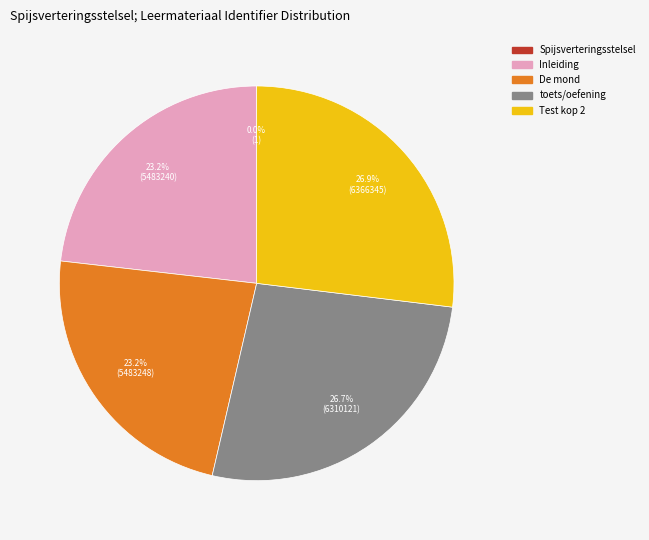

Which has a higher value, De mond or Test kop 2?

Test kop 2